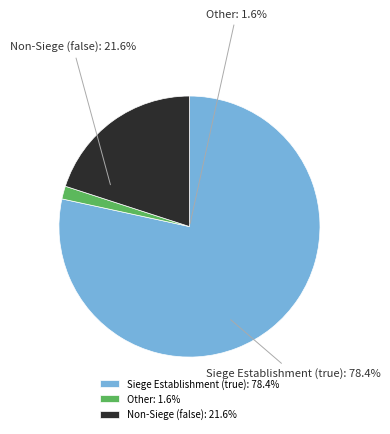

To the nearest percent, what percentage of the pie is false?

22%